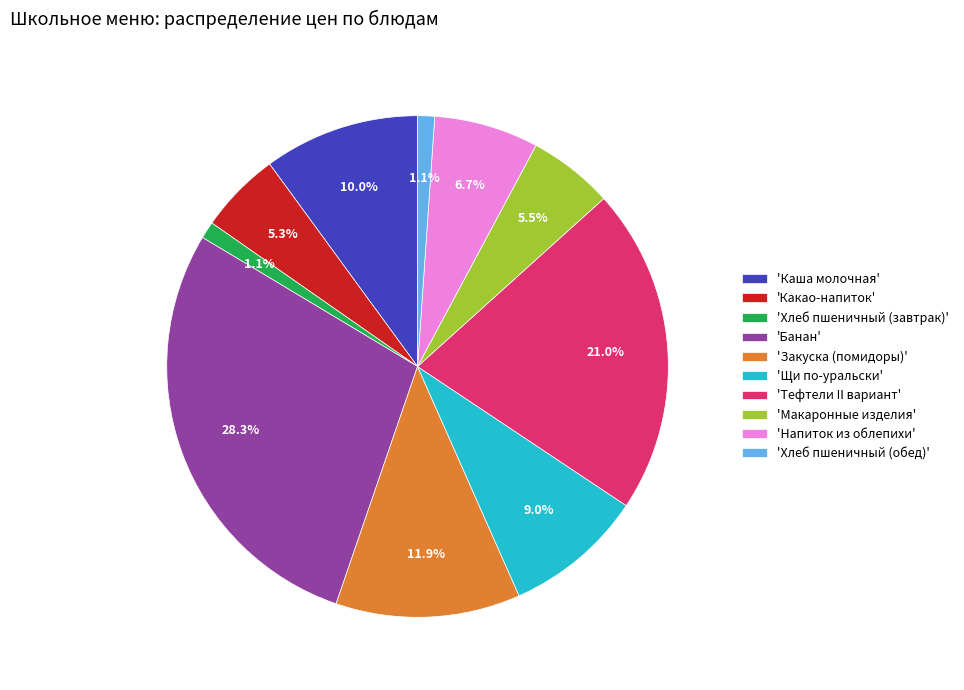

What is the largest slice in the pie chart?

'Банан'